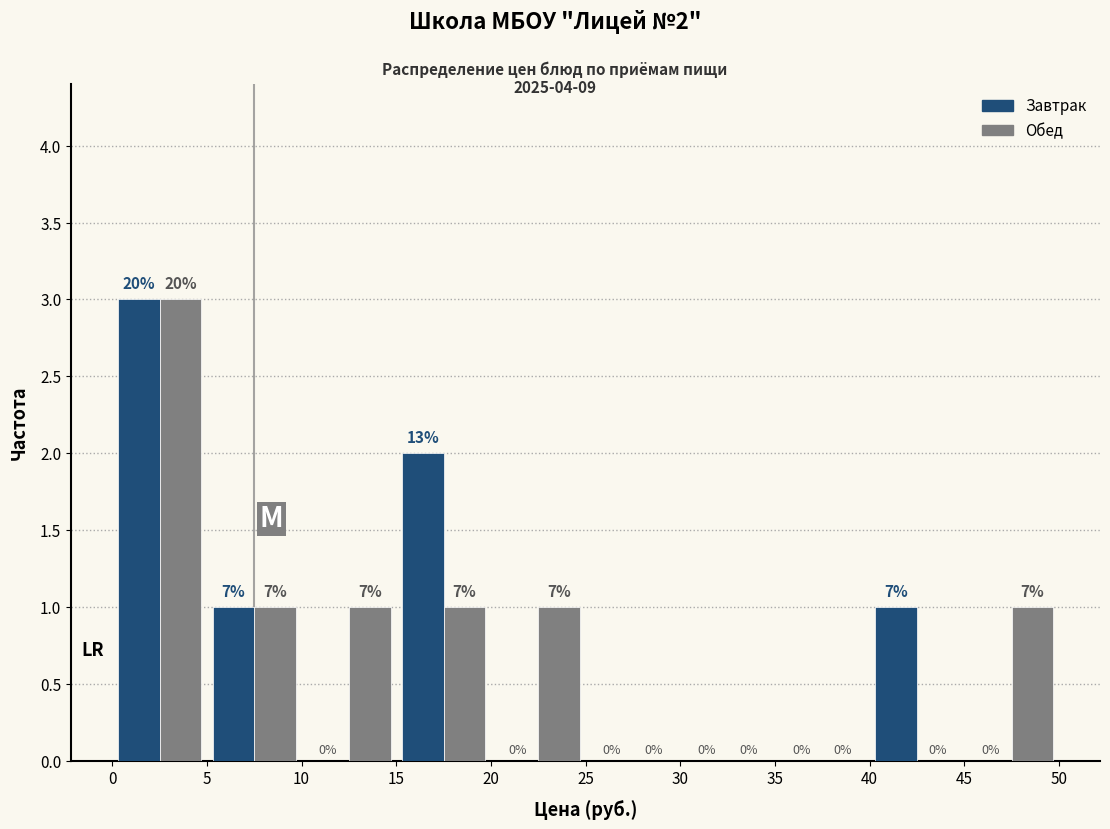

In the Завтрак series, which range on the x-axis has the tallest bar?

0 to 5